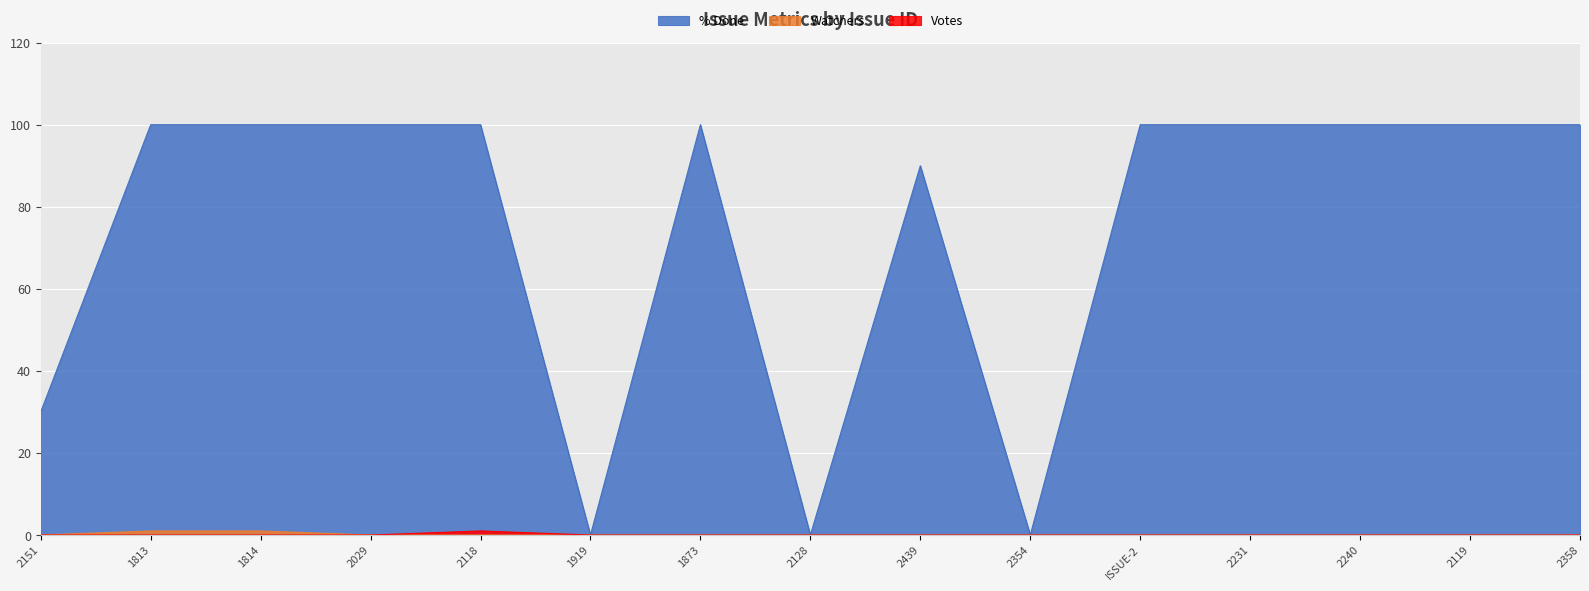

True or false: % Done and Watchers cross at least once.

False